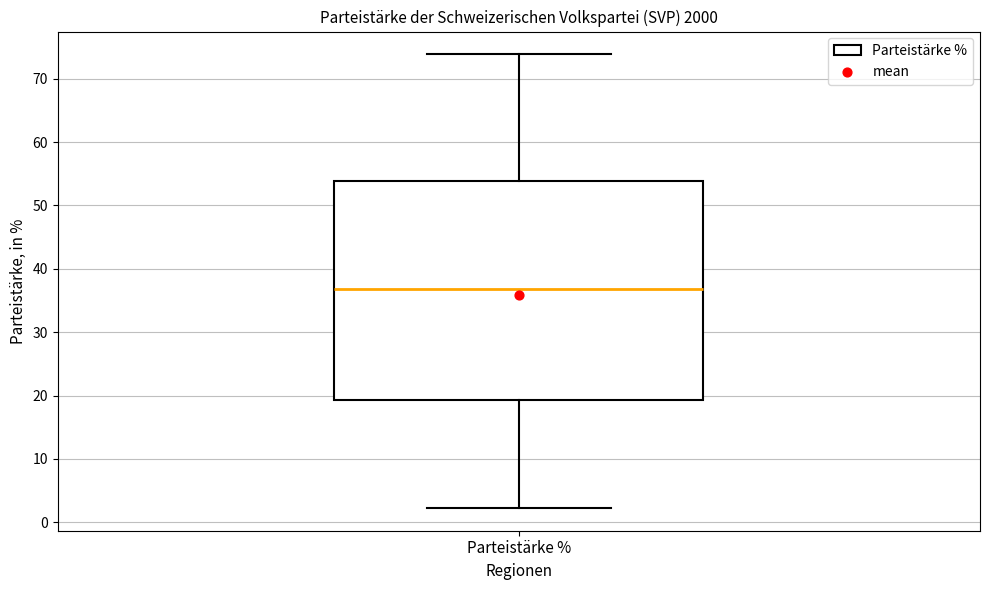

Transcribe this box plot: give where the median line is, the range the box spans, and where the two whiskers end, as read against the y-axis. The values are not printed on the chart, so give them approximately, as read against the axis.

median 37, box 19 to 54, whiskers 2 to 74